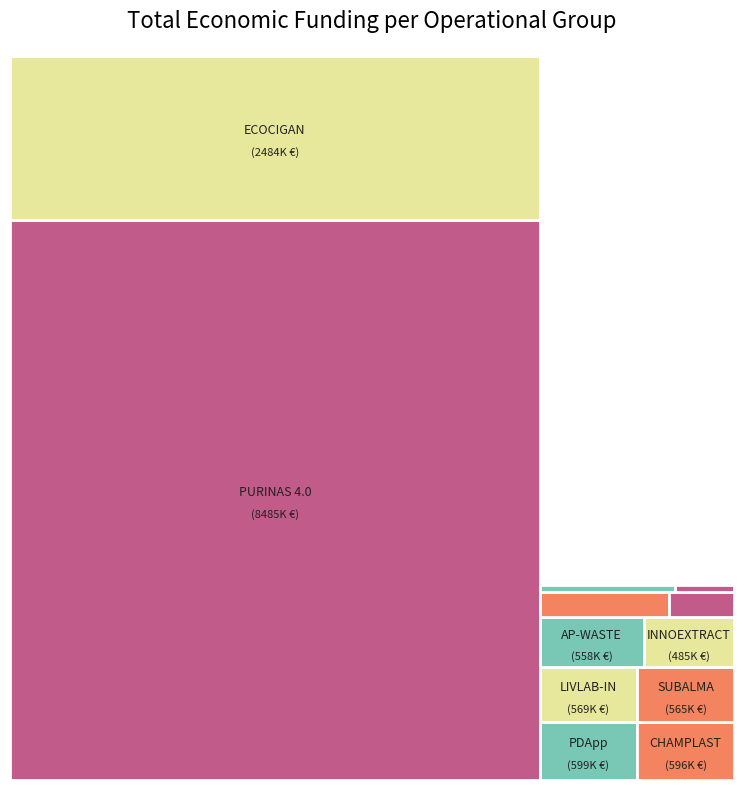

Do INNOEXTRACT and AP-WASTE together represent more than half of the pie?

No